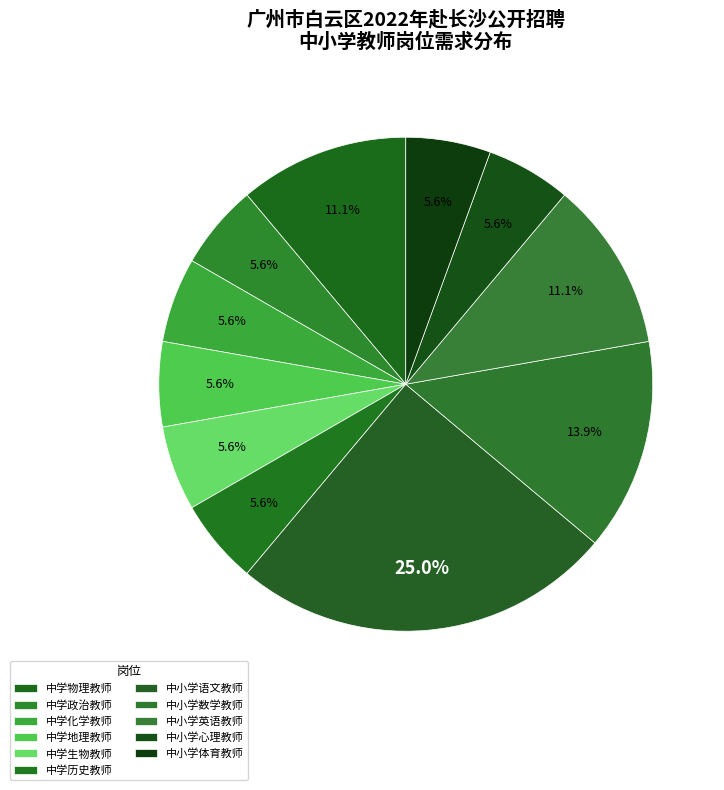

Is it true that 中学物理教师 is 1% of the pie?

False